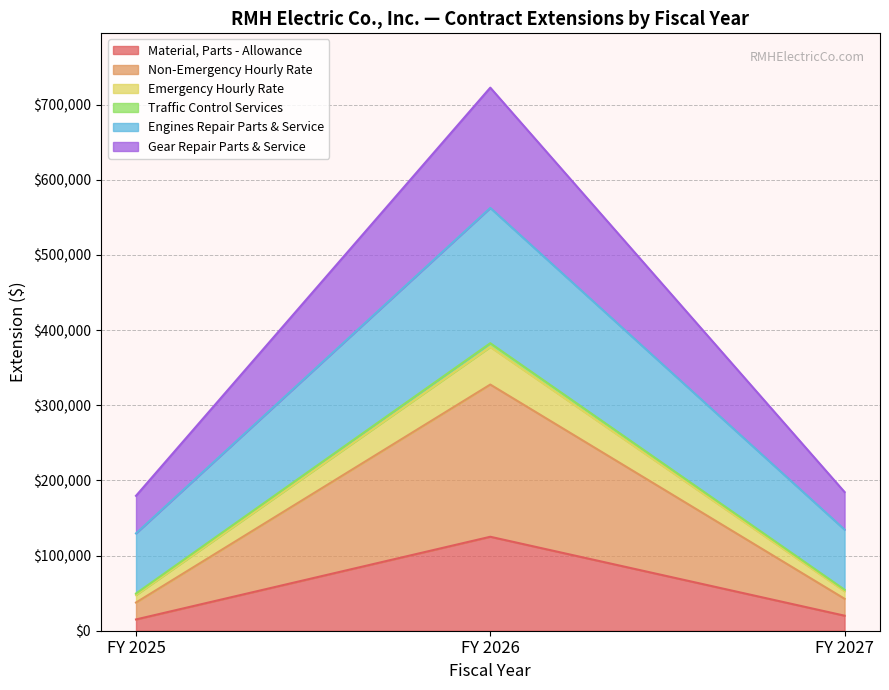

At which label does Material, Parts - Allowance reach its peak?

FY 2026